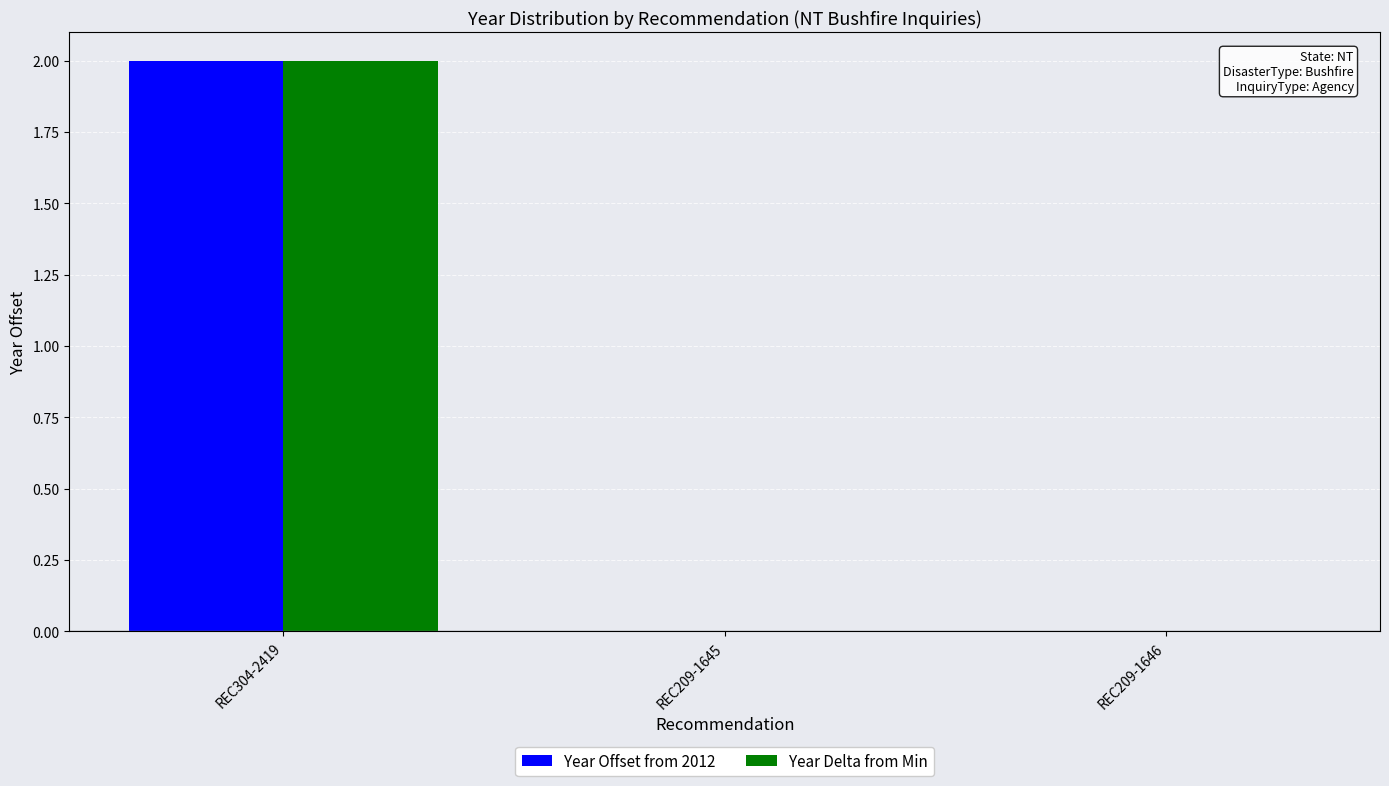

At which label does Year Delta from Min reach its peak?

REC304-2419